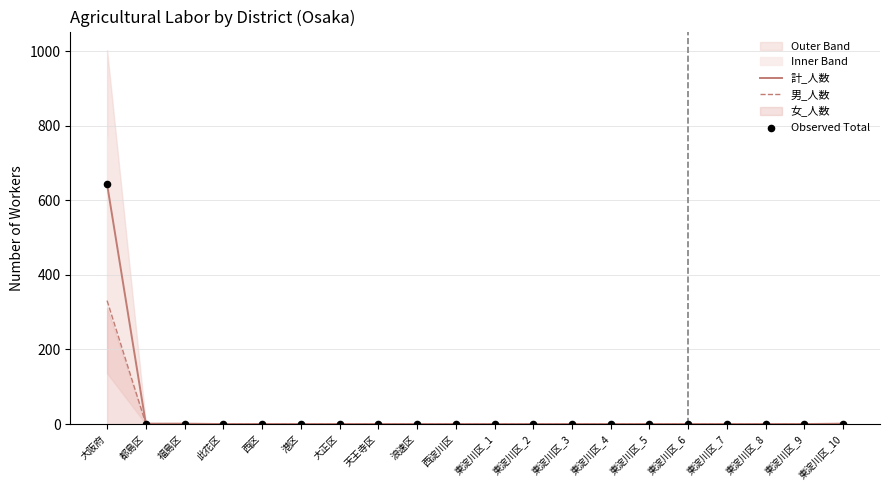

Which series has the largest total across all categories?

計_人数